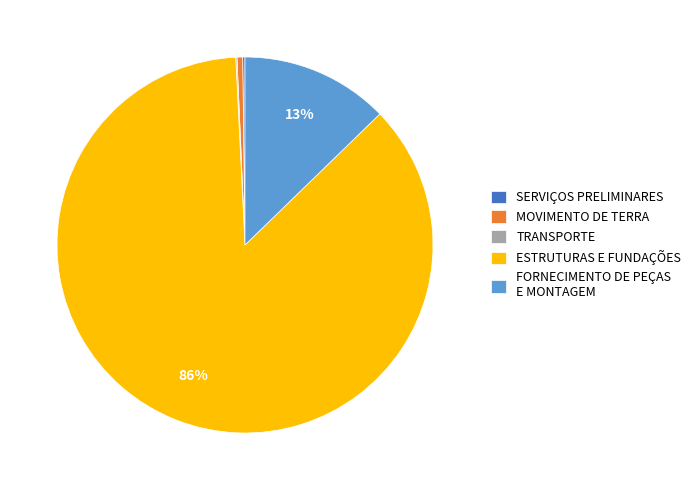

The FORNECIMENTO DE PEÇAS E MONTAGEM slice represents 1% of the pie. True or false?

False